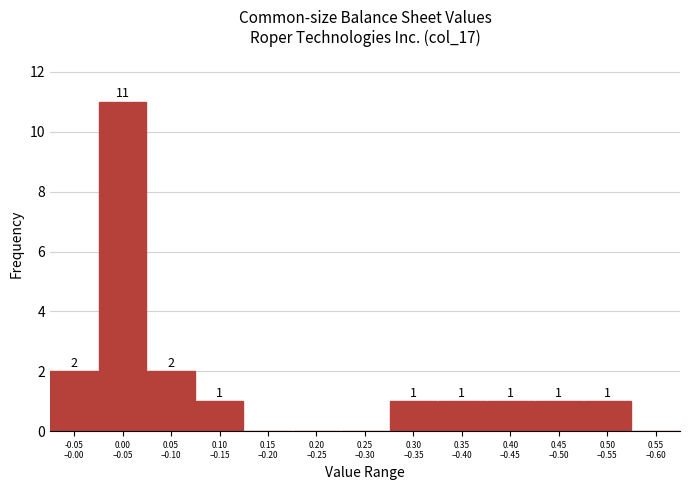

What is the maximum value shown in the chart?

11